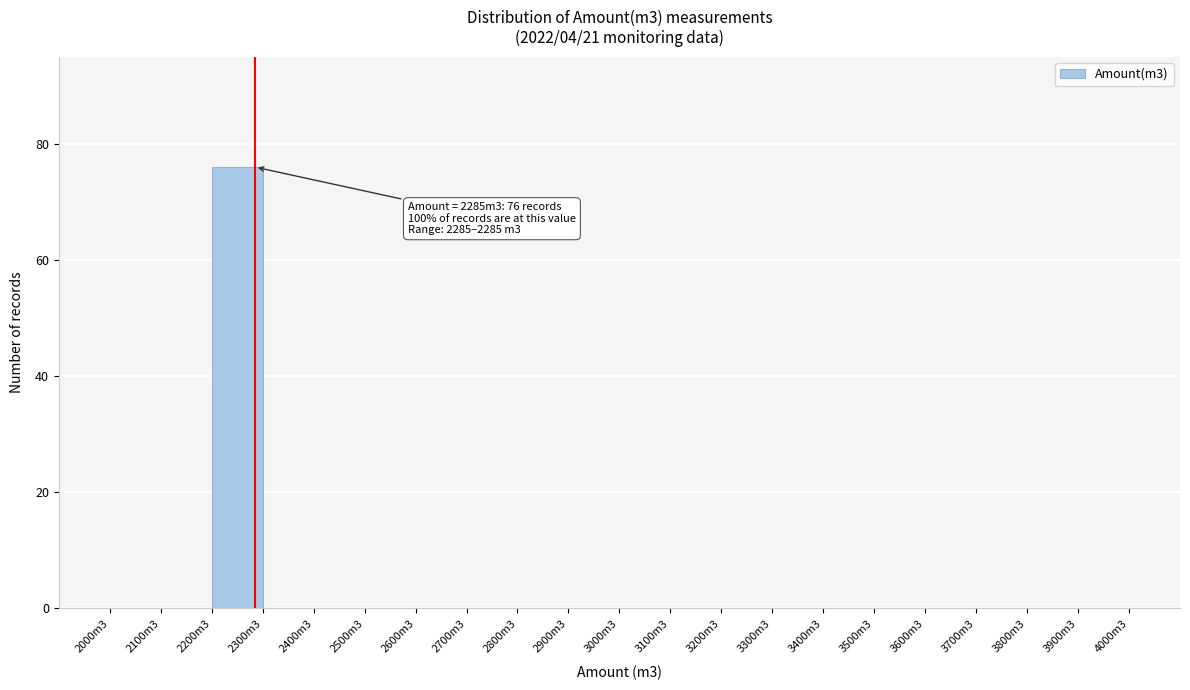

Reading right to left, list all the values displayed in this chart.

3900m3=0	3800m3=0	3700m3=0	3600m3=0	3500m3=0	3400m3=0	3300m3=0	3200m3=0	3100m3=0	3000m3=0	2900m3=0	2800m3=0	2700m3=0	2600m3=0	2500m3=0	2400m3=0	2300m3=0	2200m3=76	2100m3=0	2000m3=0